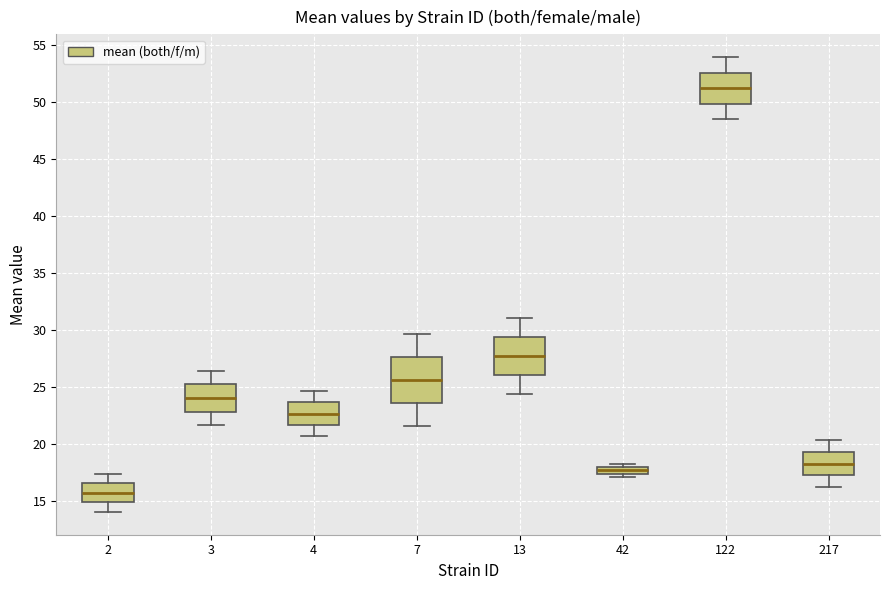

Which box has the lowest median line?

2